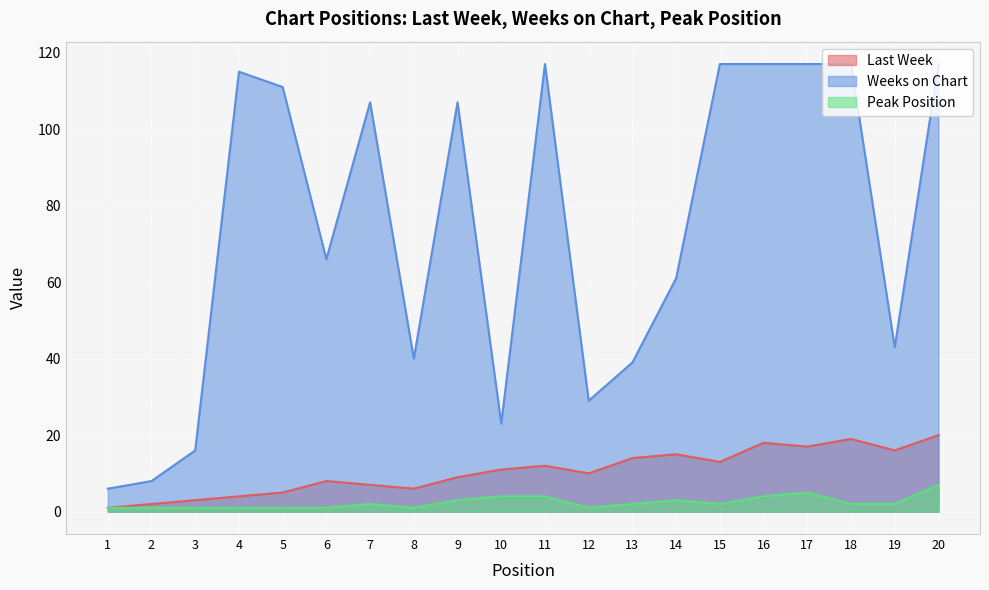

What are all the series names shown in the legend?

Last Week, Weeks on Chart, Peak Position